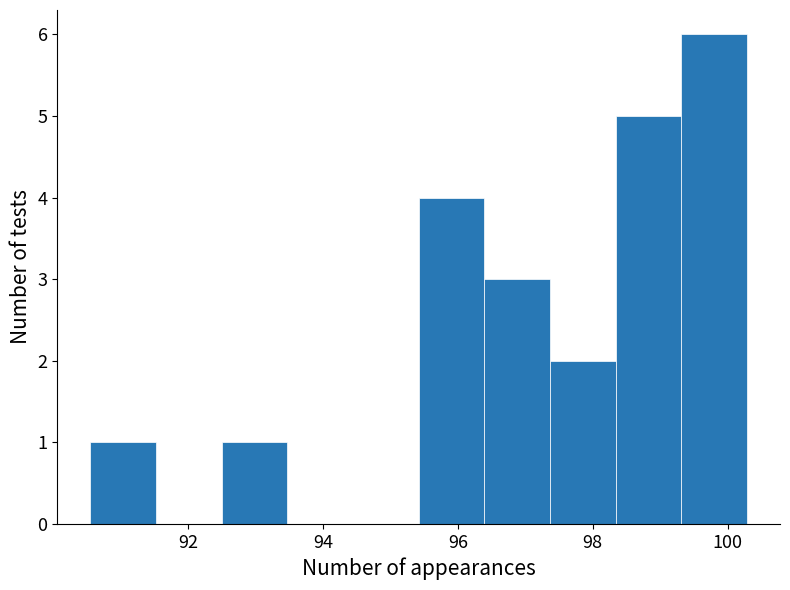

What is the height of the bar covering 92.4 to 93.4 on the x-axis? Neither the bar edges nor the heights are printed on the chart, so give them approximately, as read against the axes.

1